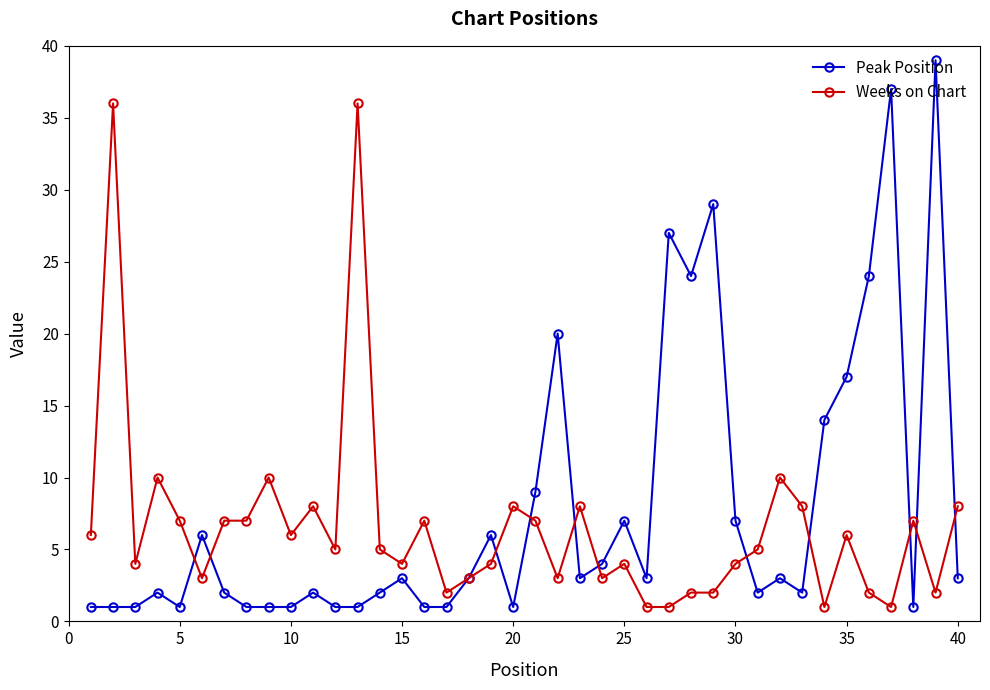

What is the value of the Peak Position point at the 28th from the left?

24